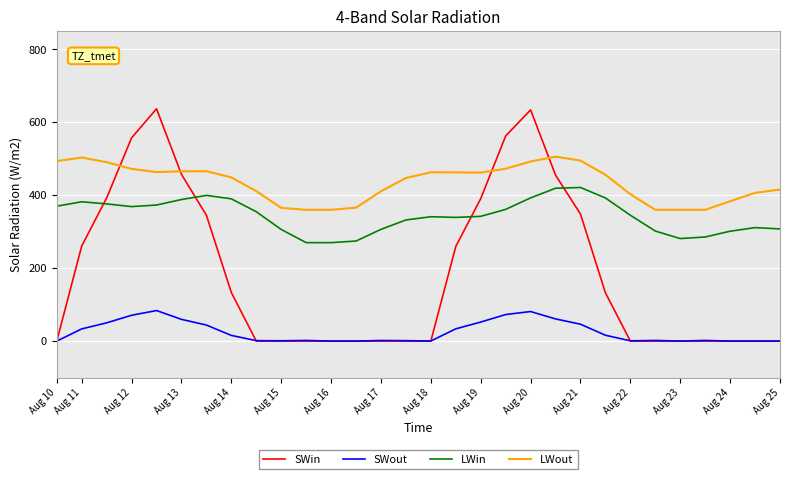

What is the maximum value shown in the chart?

637.0